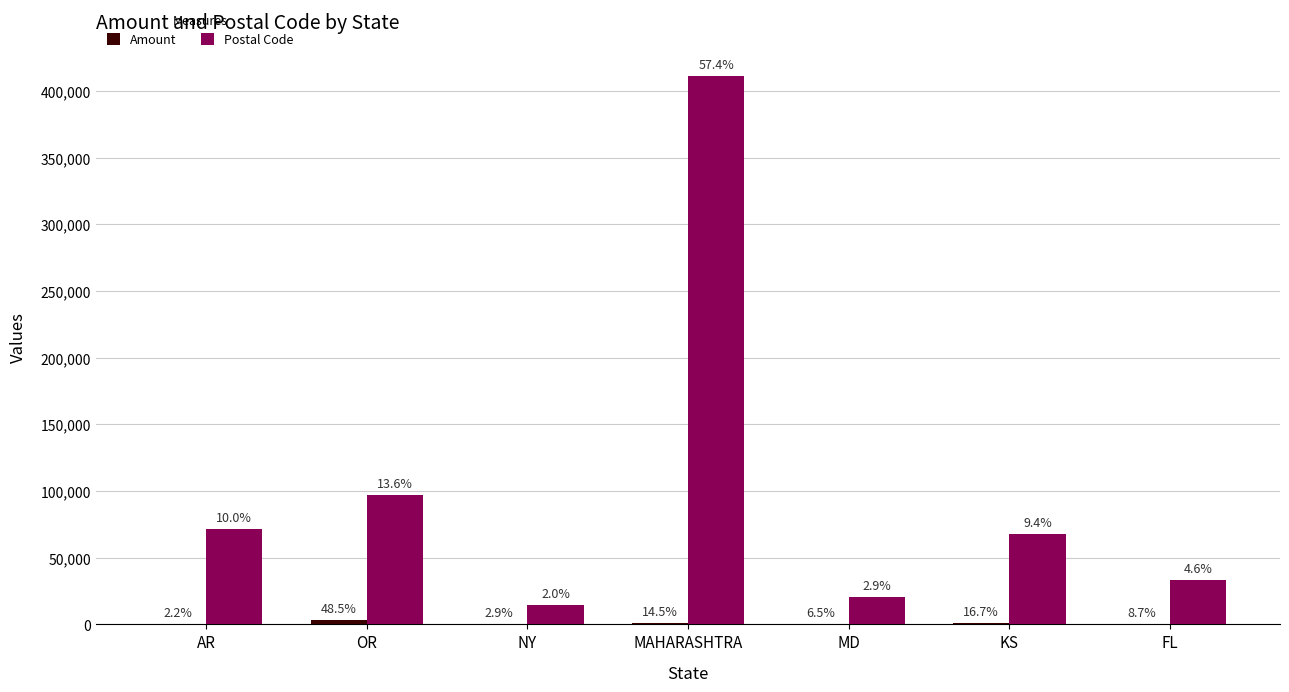

Reading right to left, list all the values displayed in this chart.

Amount: 600.0	1149.9	450.0	1000.0	200.0	3342.6	150.0
Postal Code: 33160.0	67601.0	20885.0	411057.0	14620.0	97363.0	71638.0